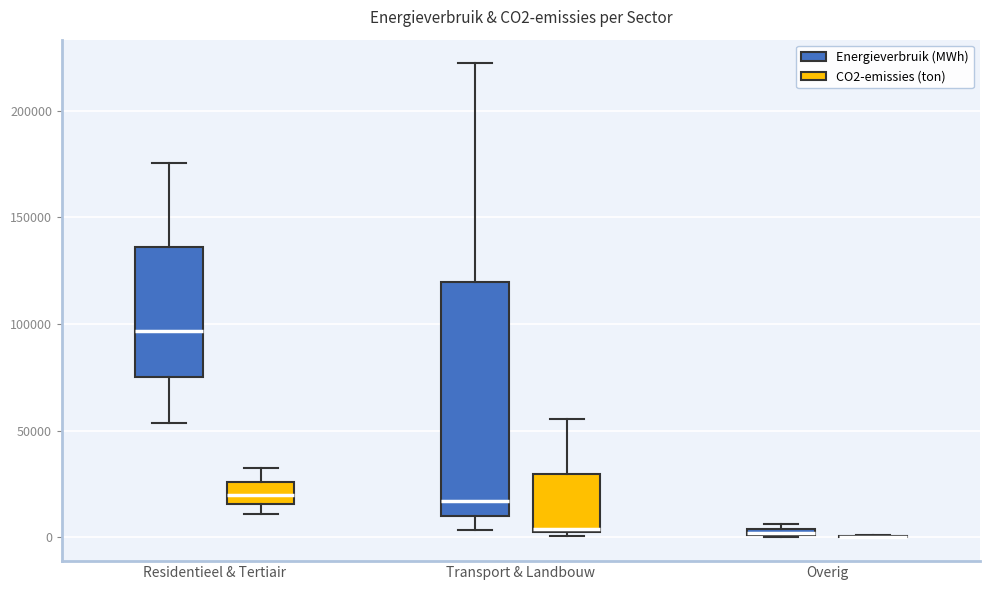

Which box is the tallest, from its lower edge to its upper edge?

Transport & Landbouw (Energieverbruik (MWh))